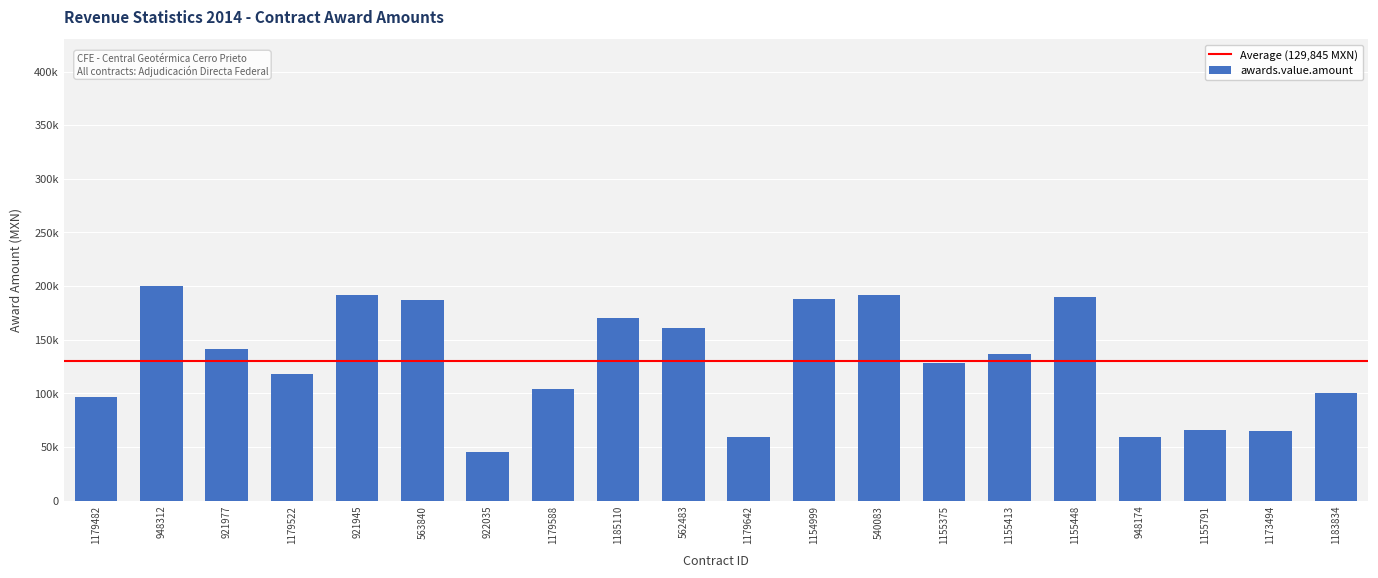

Reading right to left, extract all data points from this chart.

1183834=100000.0	1173494=65006.0	1155791=65500.0	948174=59640.0	1155448=190000.0	1155413=136430.0	1155375=128000.0	540083=191230.0	1154999=187750.0	1179642=58804.1	562483=161200.0	1185110=170228.6	1179588=104055.0	922035=45090.0	563840=186844.0	921945=191697.6	1179522=118215.0	921977=141250.0	948312=199650.0	1179482=96300.0